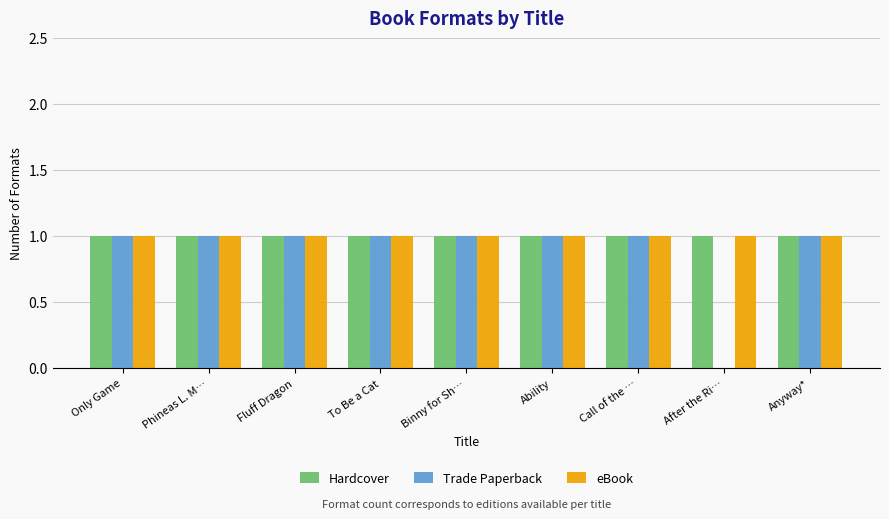

Which series changed the most between After the Ri… and Anyway*?

Trade Paperback